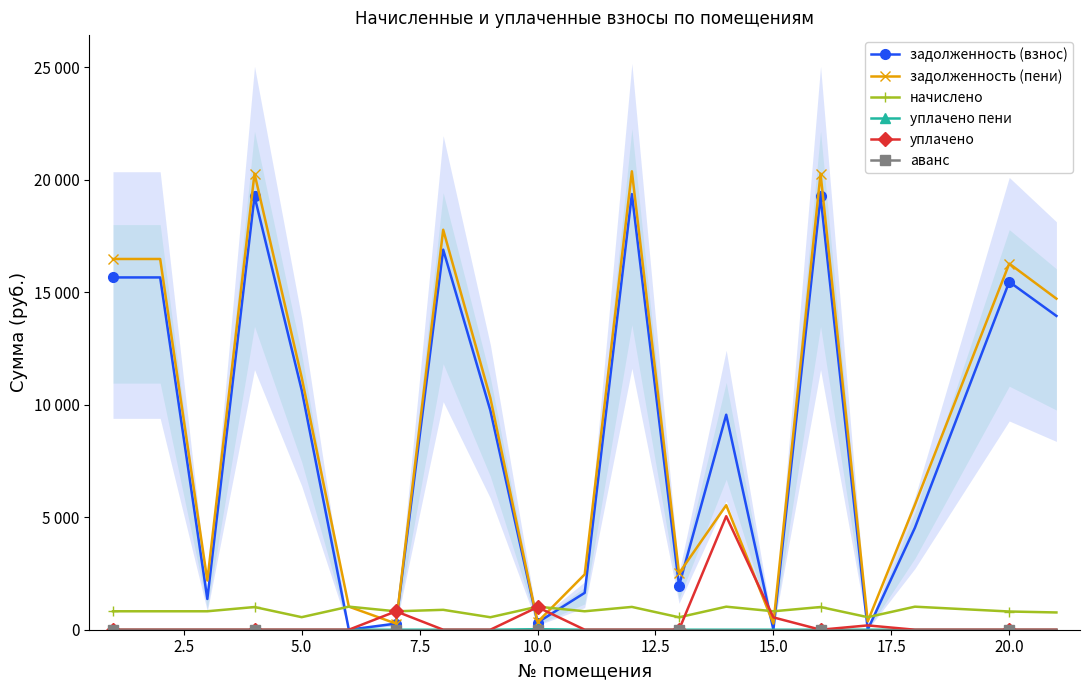

At how many categories does at least one series exceed 10458?

9